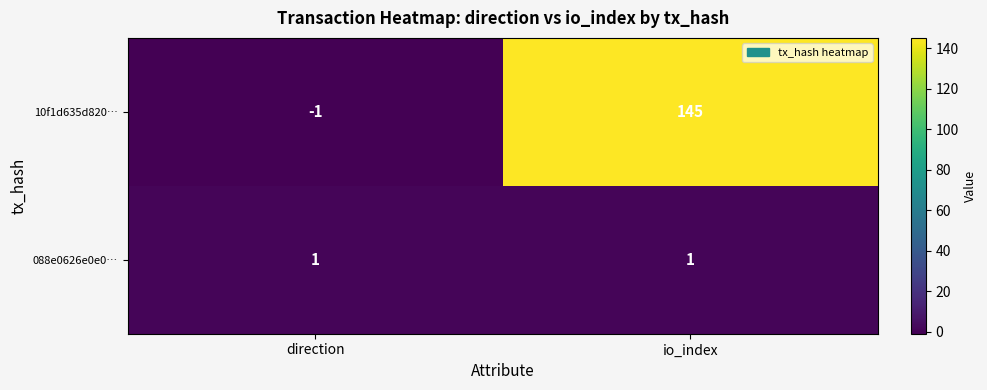

Count the number of data series in this chart.

2